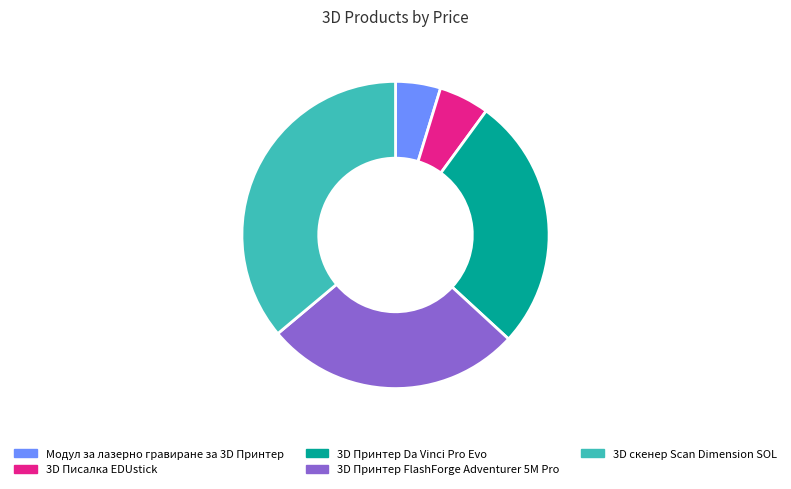

Which category has the smallest portion of the pie?

Модул за лазерно гравиране за 3D Принтер